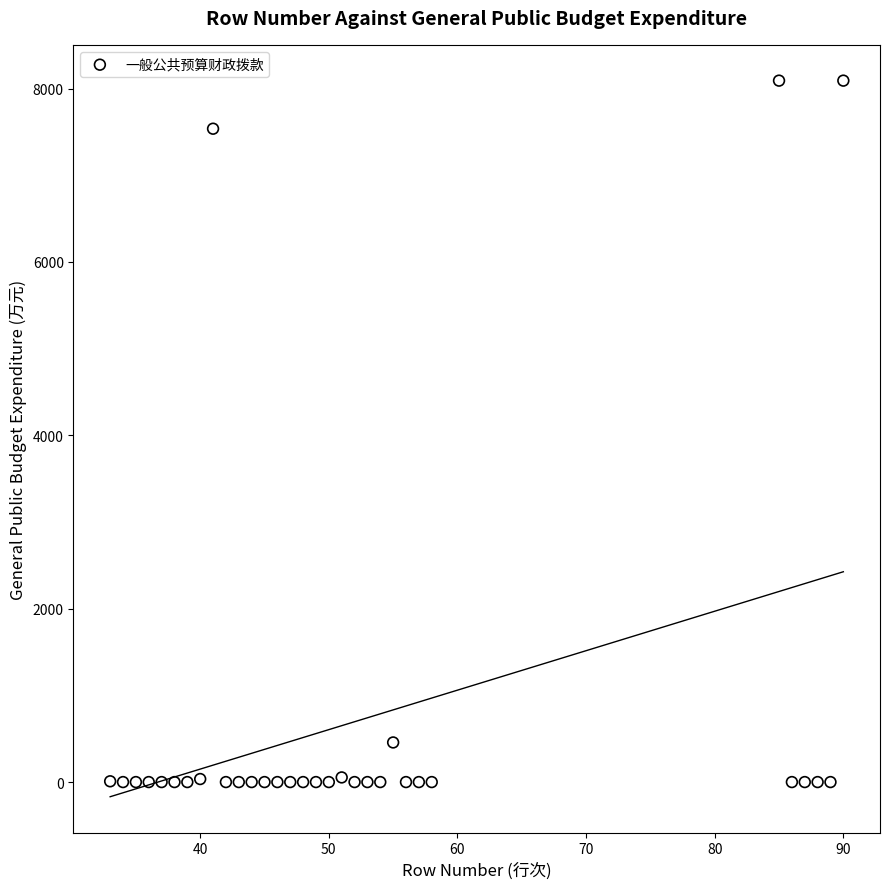

What is the range of X values (max minus min)?

57.0